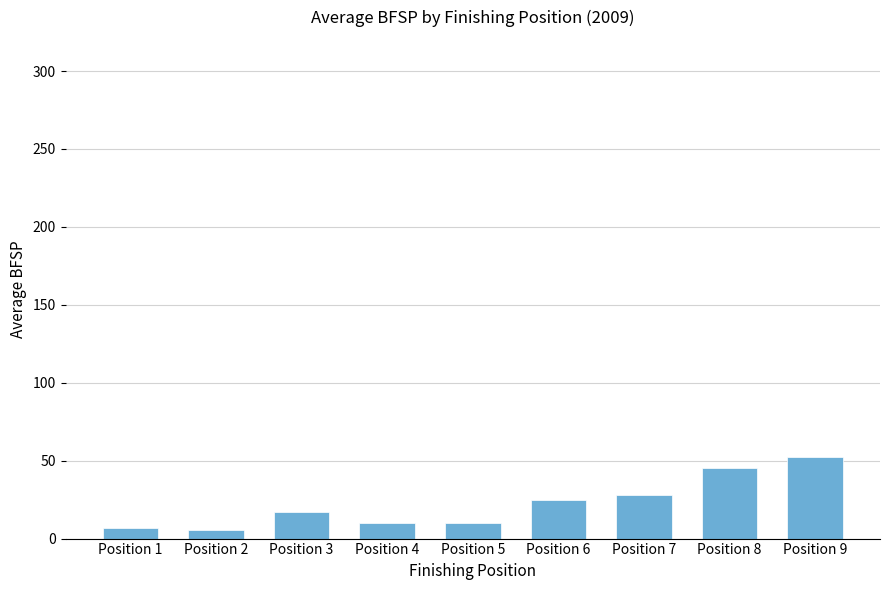

How many values are below 17?

4